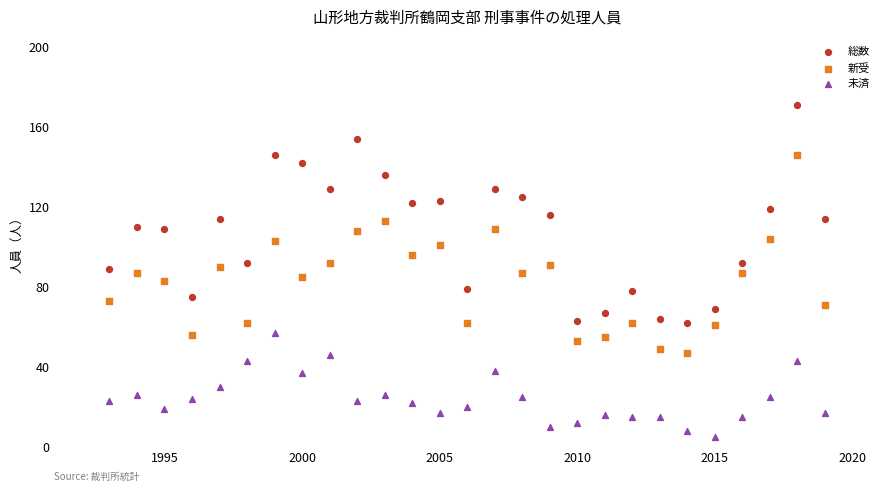

Across all data points, what is the range of X values (max minus min)?

26